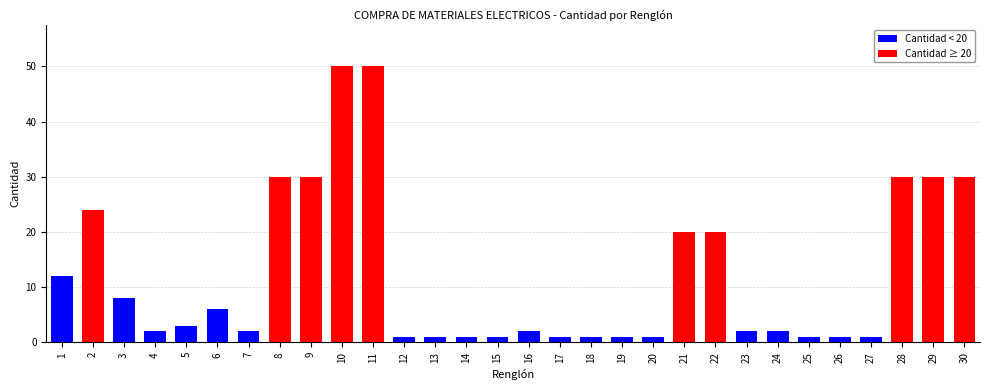

Reading left to right, what are all the values shown in this chart?

12	24	8	2	3	6	2	30	30	50	50	1	1	1	1	2	1	1	1	1	20	20	2	2	1	1	1	30	30	30